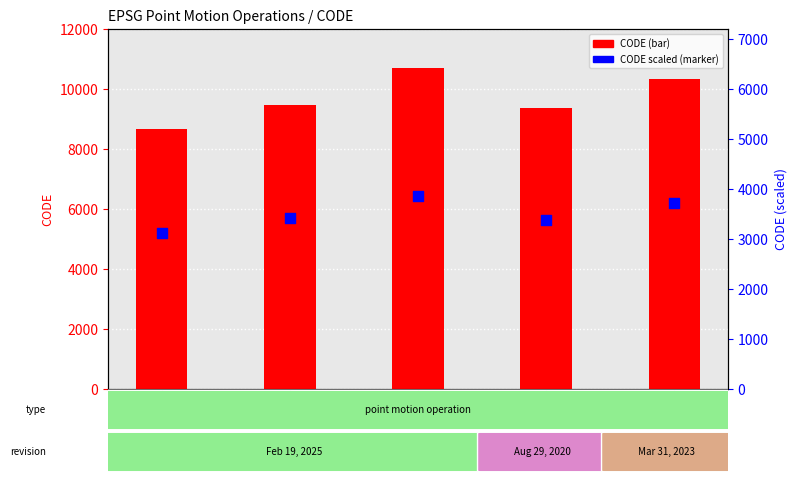

Which series has the largest total across all categories?

CODE